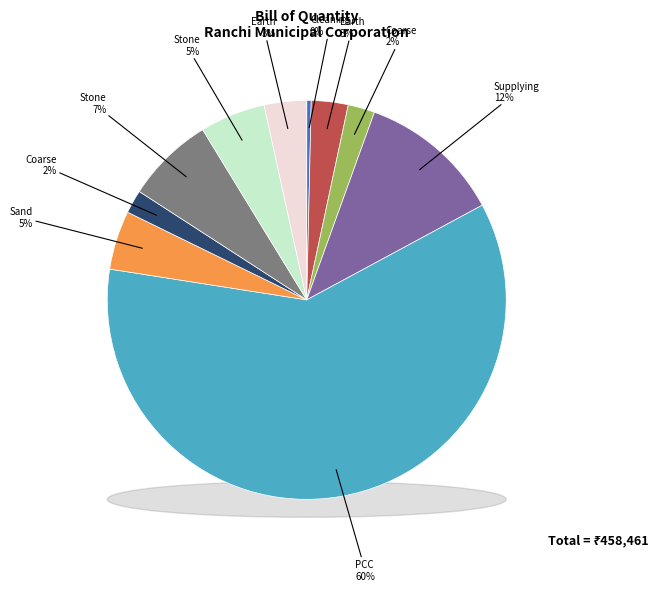

Which has a higher value, Coarse clean sand filling or Stone boulder carriage 36 KM?

Stone boulder carriage 36 KM